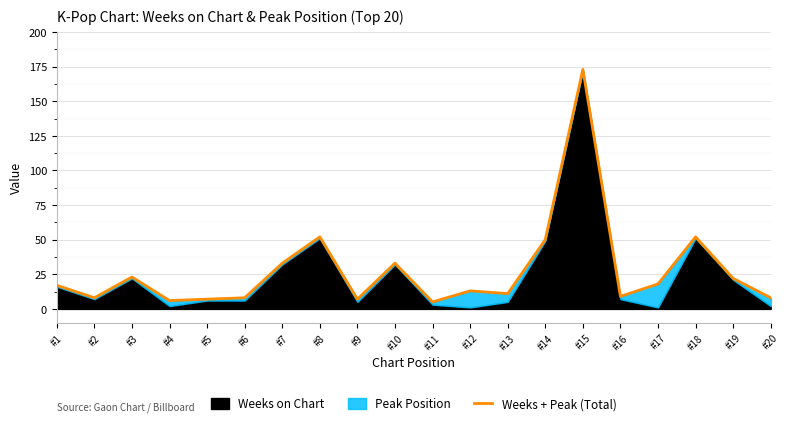

Which has a higher value, #12 or #5?

#12